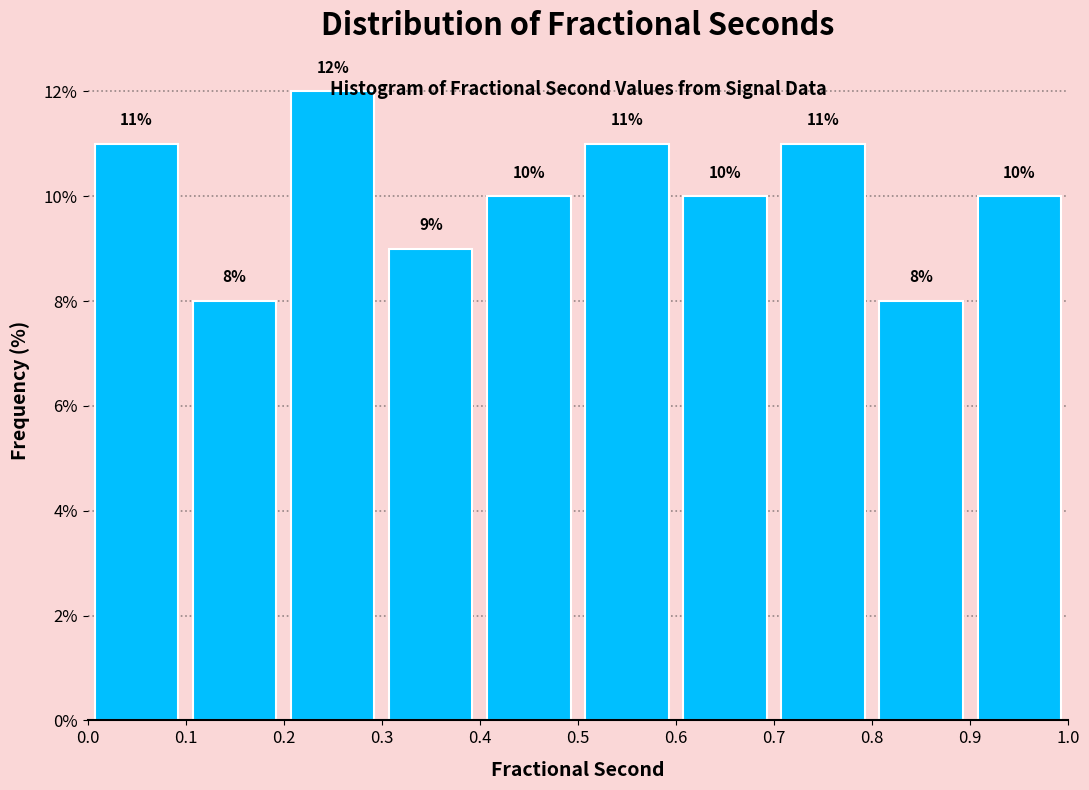

How tall is the bar that spans 0.6 to 0.7 on the x-axis?

10